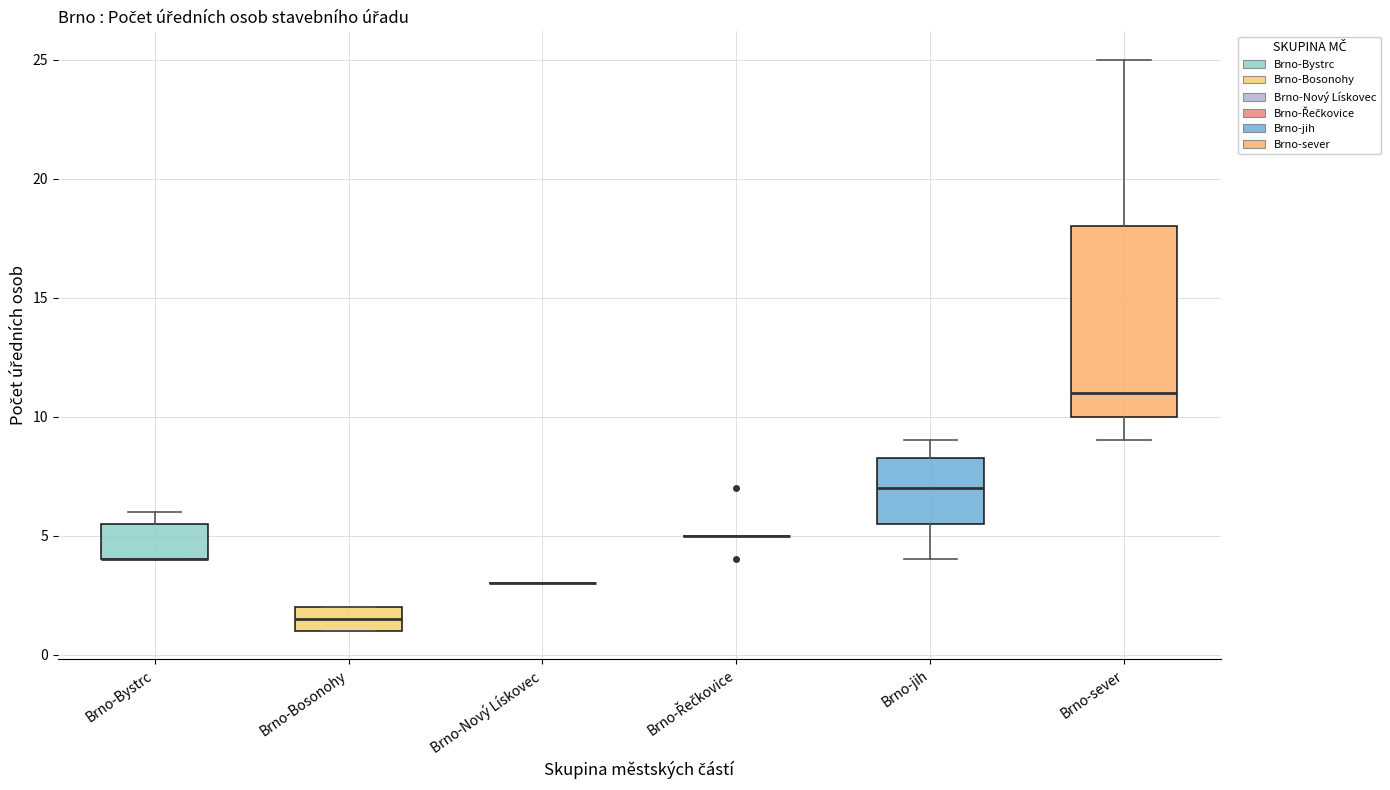

Reading left to right, transcribe this box plot: for each box, give where its median line is, the range the box spans, and where its two whiskers end, as read against the y-axis. The values are not printed on the chart, so give them approximately, as read against the axis.

Brno-Bystrc: median 4.0 (drawn on the box's lower edge), box 4.0 to 5.5, whiskers 4.0 to 6.0
Brno-Bosonohy: median 1.5, box 1.0 to 2.0, whiskers 1.0 to 2.0
Brno-Nový Lískovec: box collapsed to a line at 3.0, whiskers 3.0 to 3.0
Brno-Řečkovice: box collapsed to a line at 5.0, whiskers 5.0 to 5.0
Brno-jih: median 7.0, box 5.5 to 8.5, whiskers 4.0 to 9.0
Brno-sever: median 11.0, box 10.0 to 18.0, whiskers 9.0 to 25.0